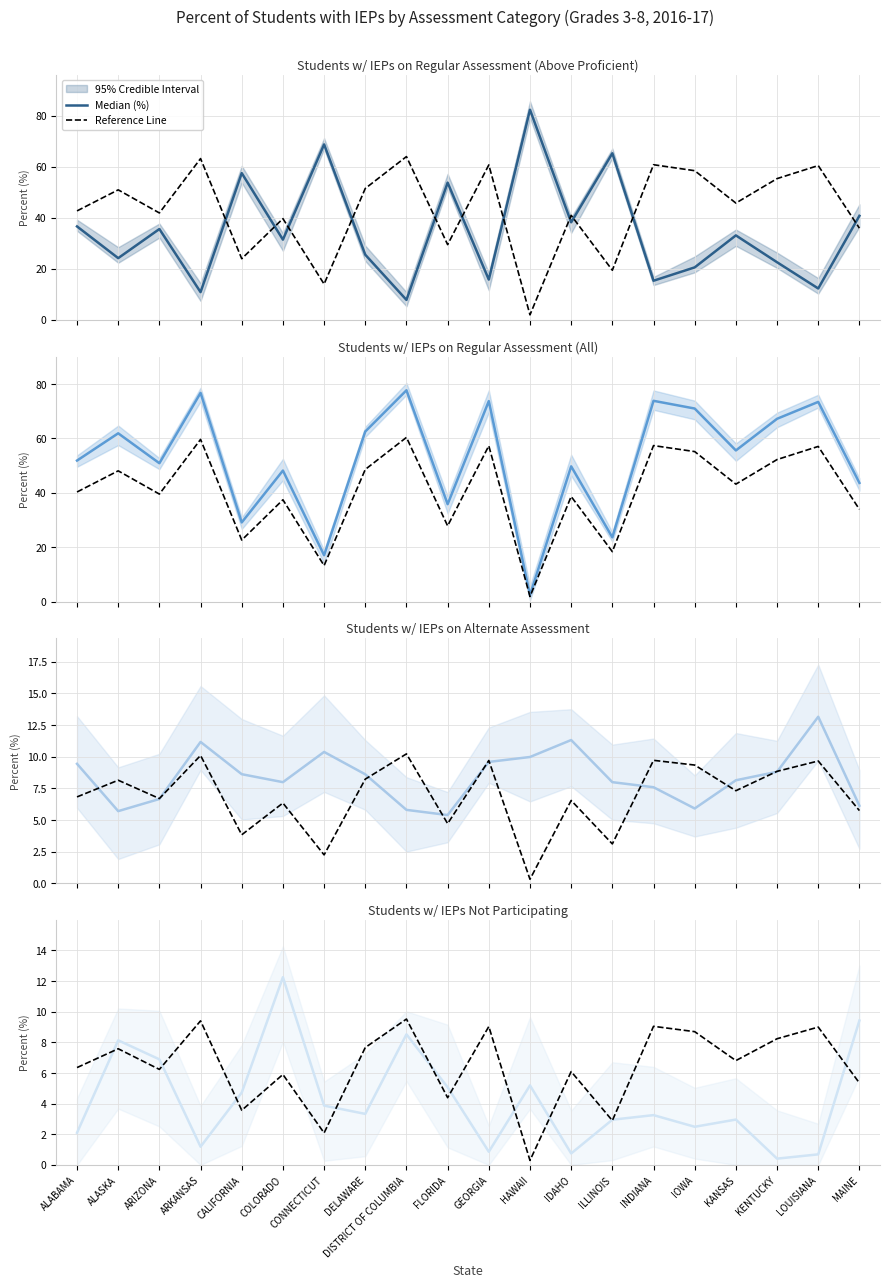

How many intersections are there between Reference Line and Median (%)?

11